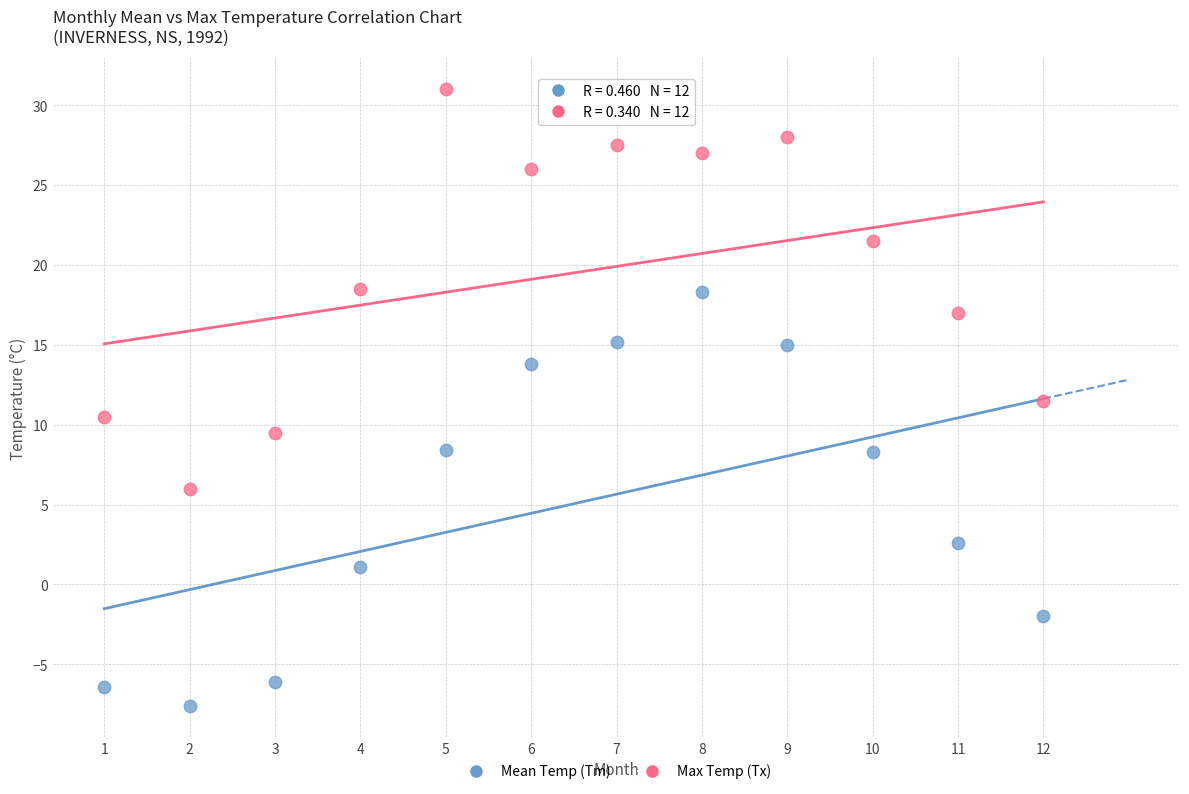

Across all data points, what is the range of Y values (max minus min)?

38.6